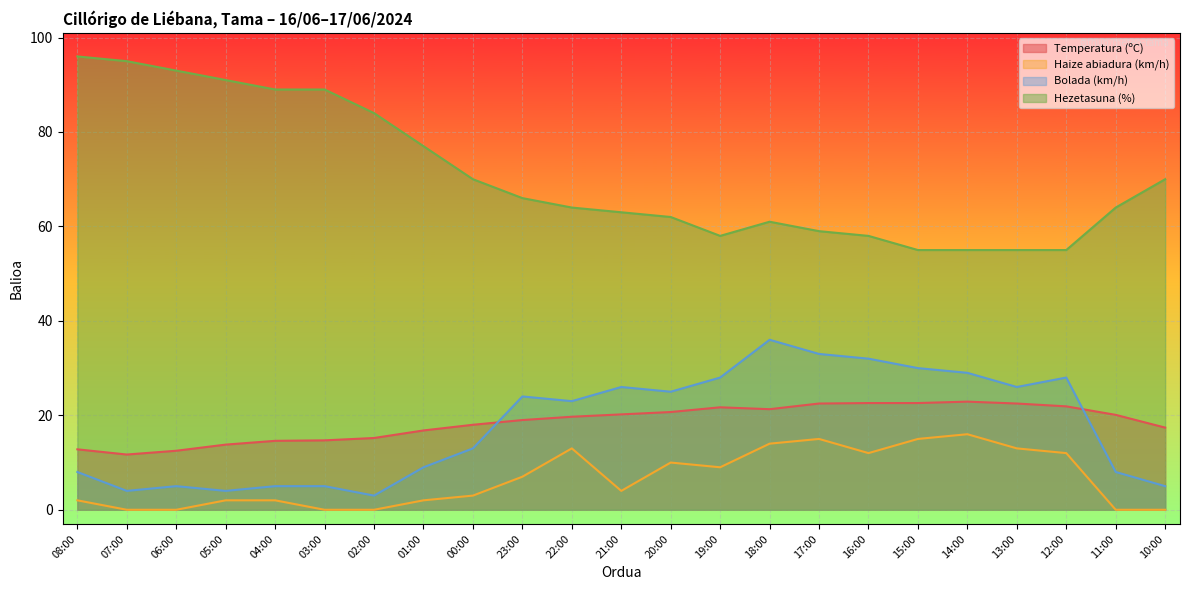

At which label does Hezetasuna (%) reach its peak?

08:00